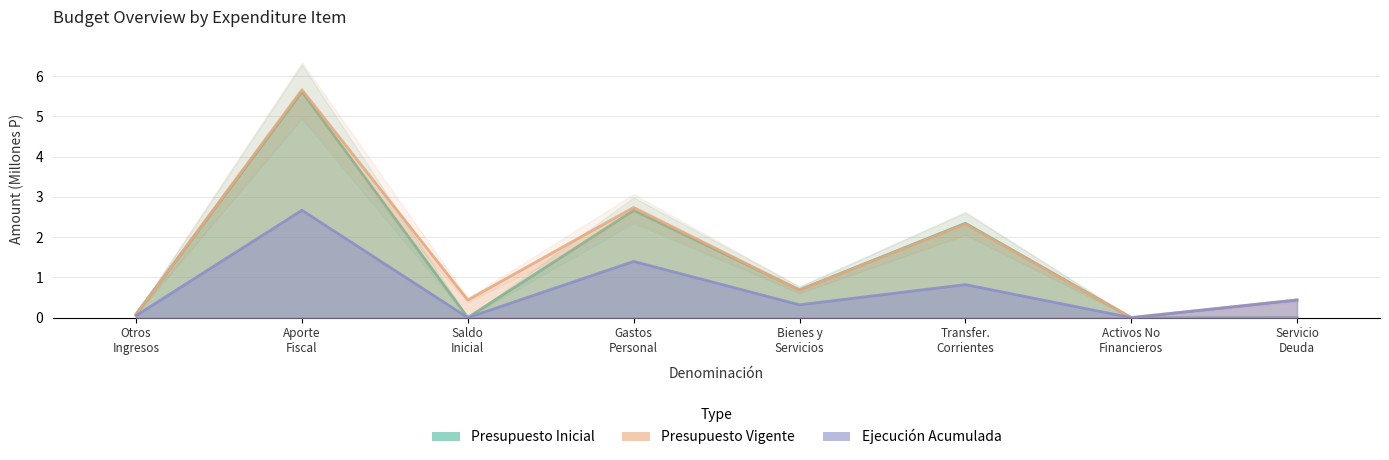

What is the total value across all series at Servicio Deuda?

0.9